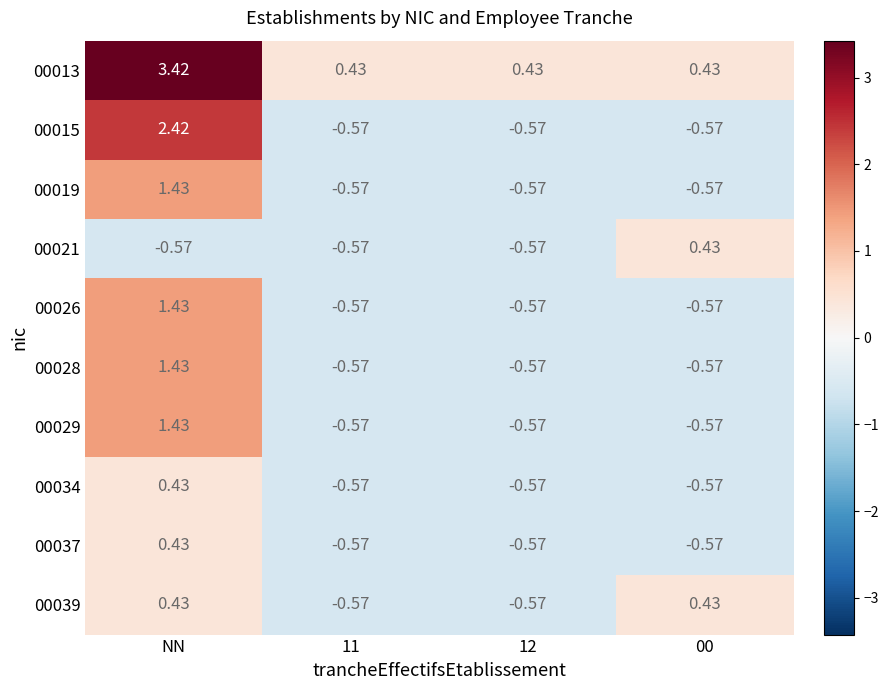

At which label does 00028 reach its peak?

NN